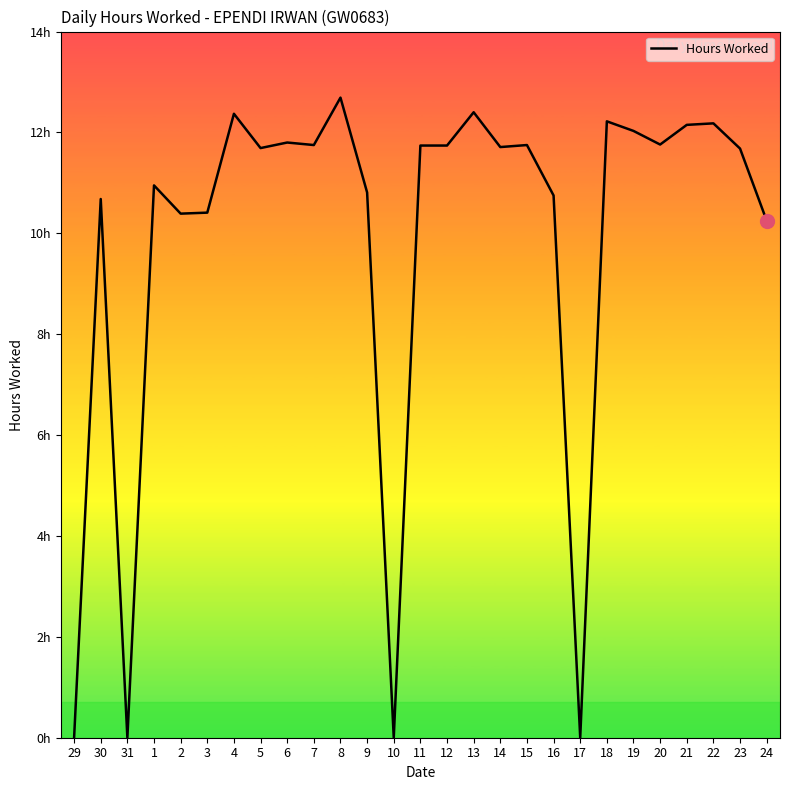

What is the difference between the maximum and minimum values?

12.7